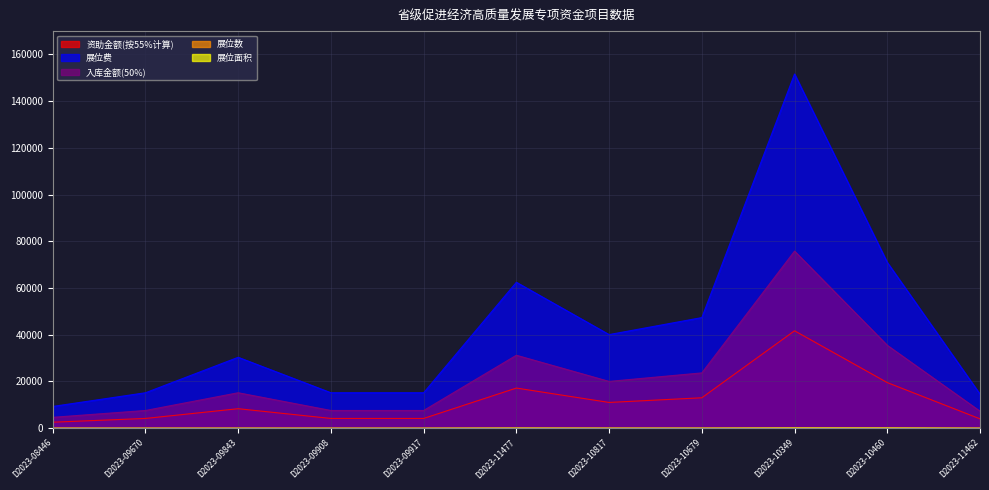

True or false: 展位面积 and 资助金额(按55%计算) intersect in this chart.

False